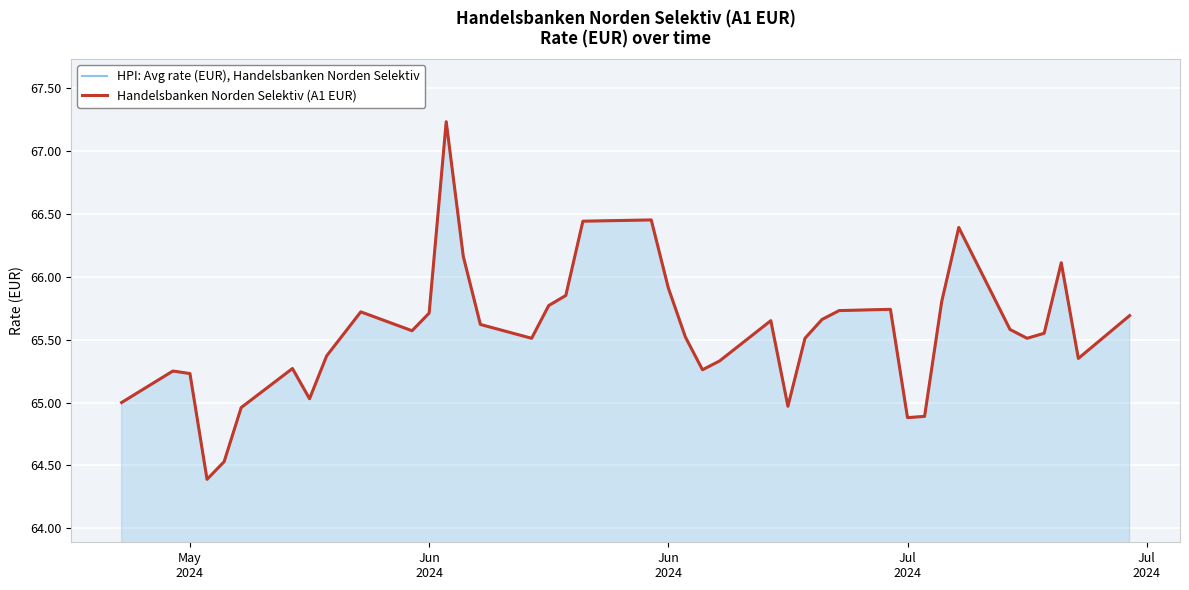

Which series has the widest spread of values?

HPI: Avg rate (EUR), Handelsbanken Norden Selektiv